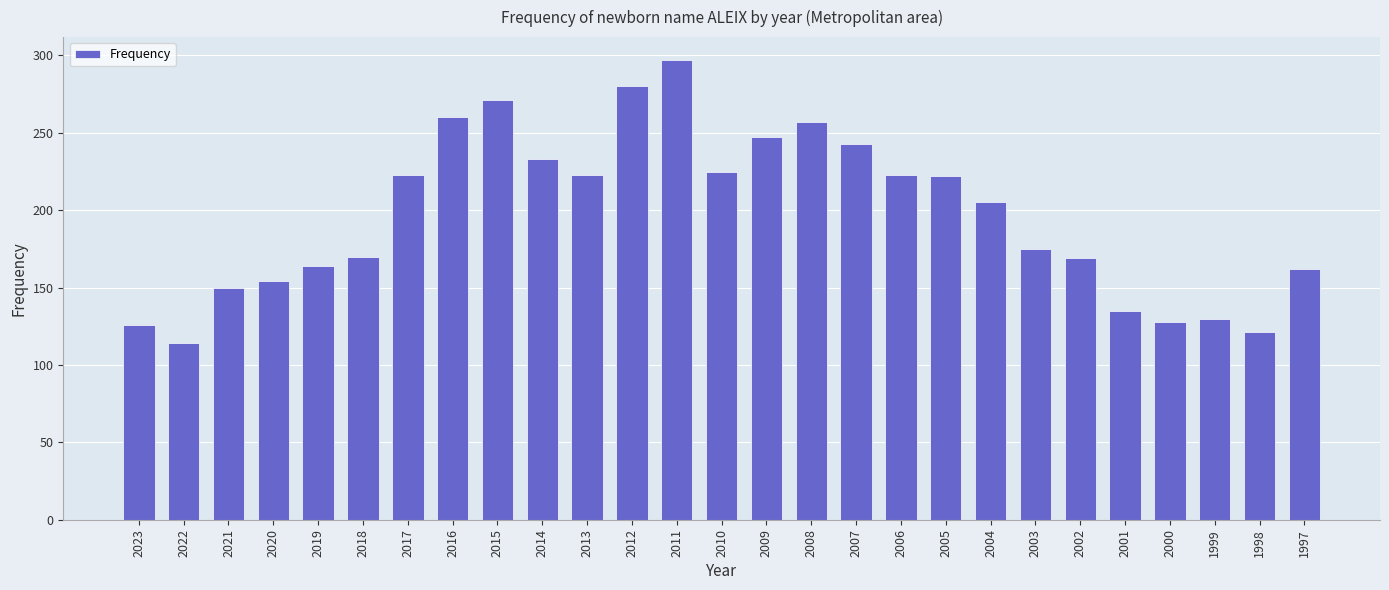

Count the number of categories in the chart.

27